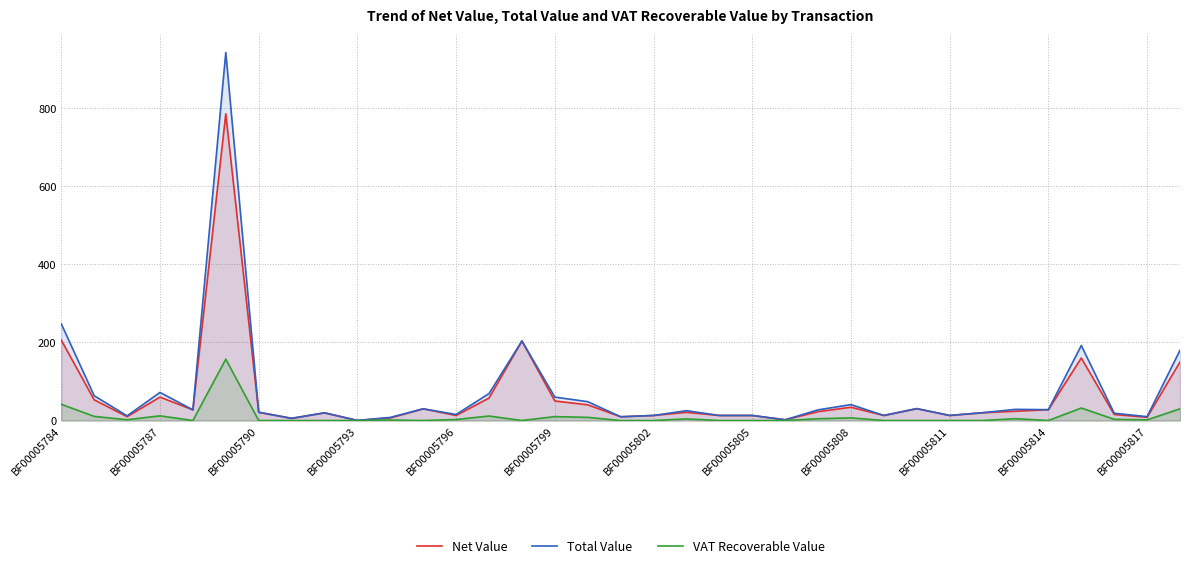

What is the maximum value for VAT Recoverable Value?

157.0